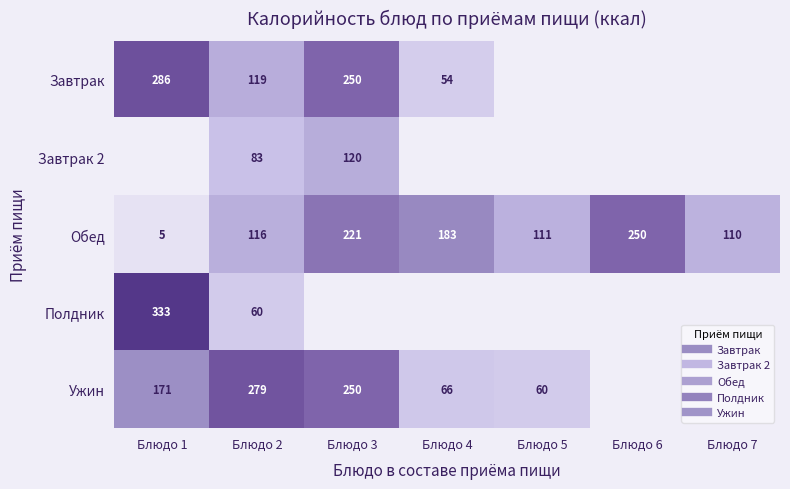

At how many categories does at least one series exceed 102?

7